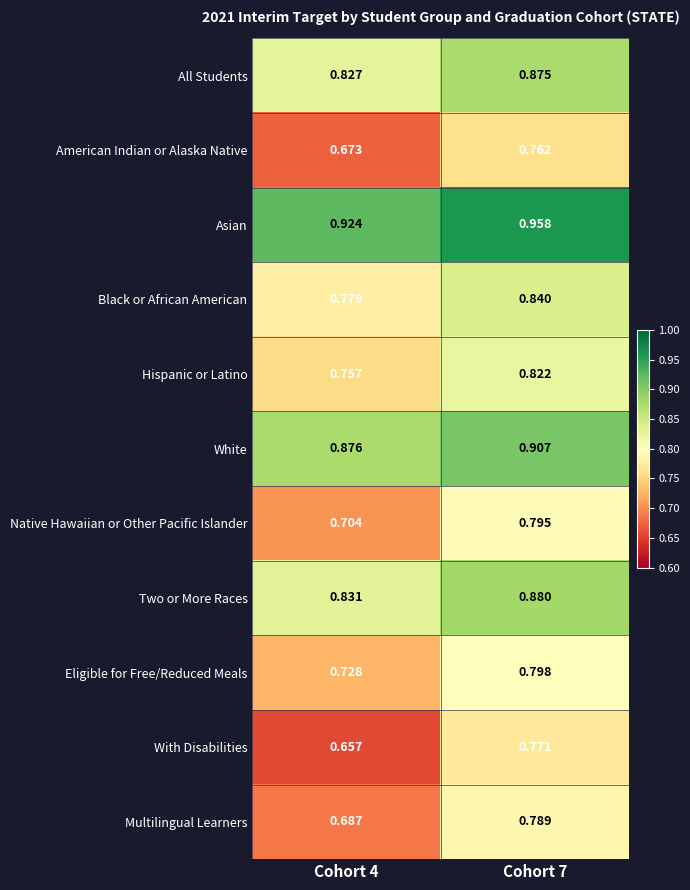

Which series has the largest total across all categories?

Asian